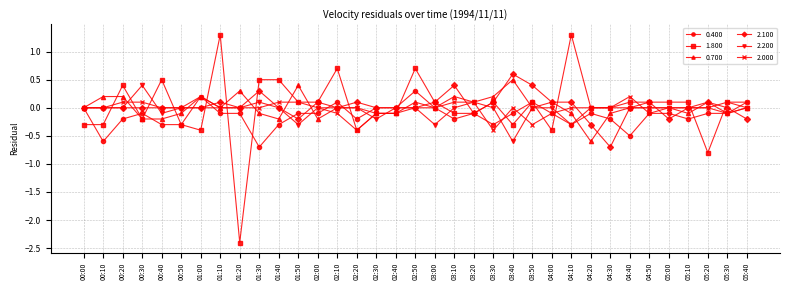

What is the smallest value displayed?

-2.4